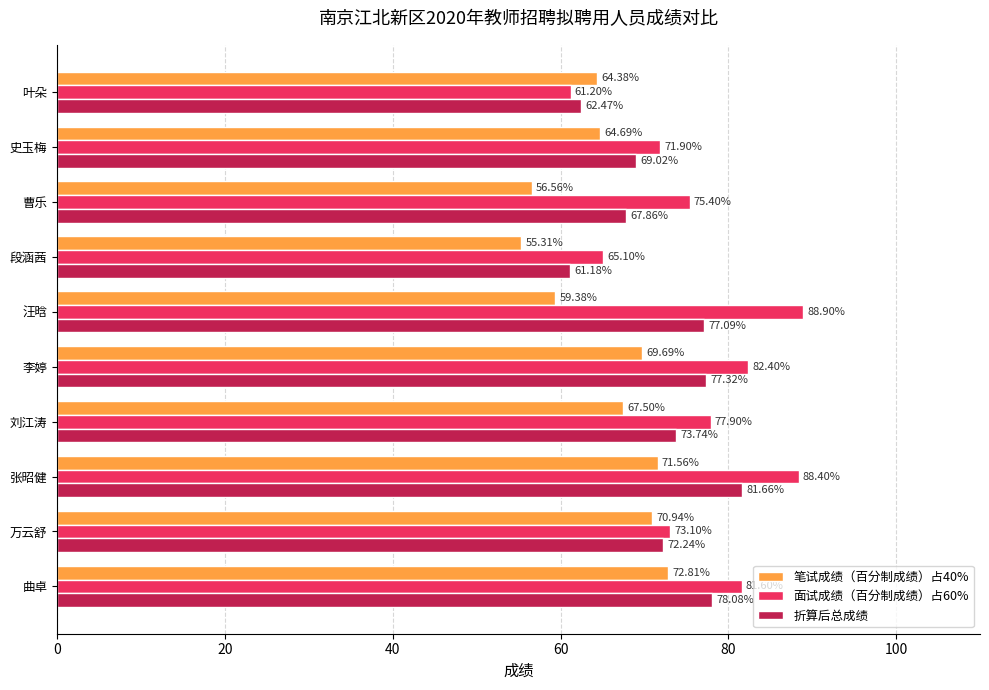

What is the minimum value for 笔试成绩（百分制成绩）占40%?

55.3